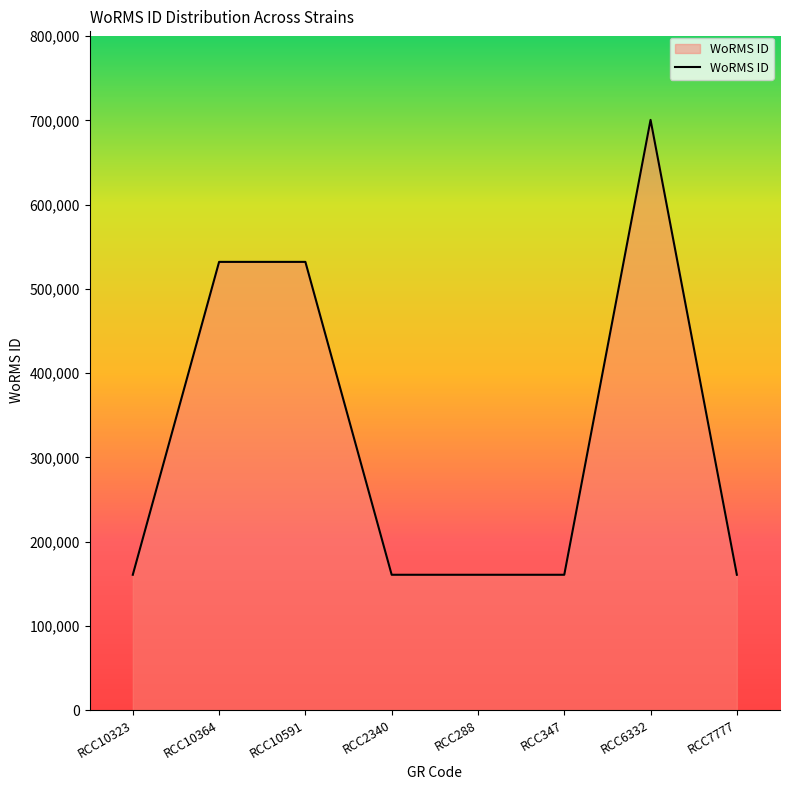

What position from the left is RCC10364?

2